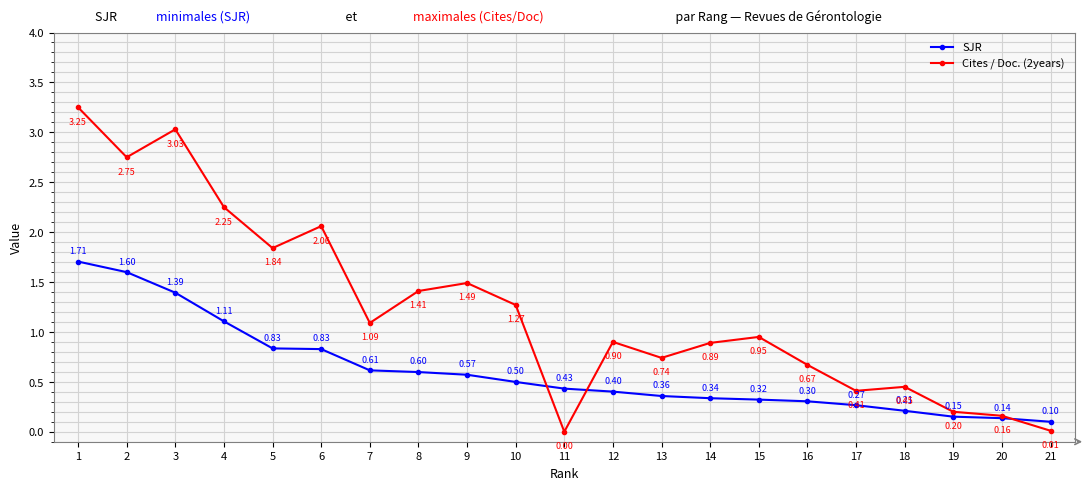

At which category is the sum across all series the highest?

1